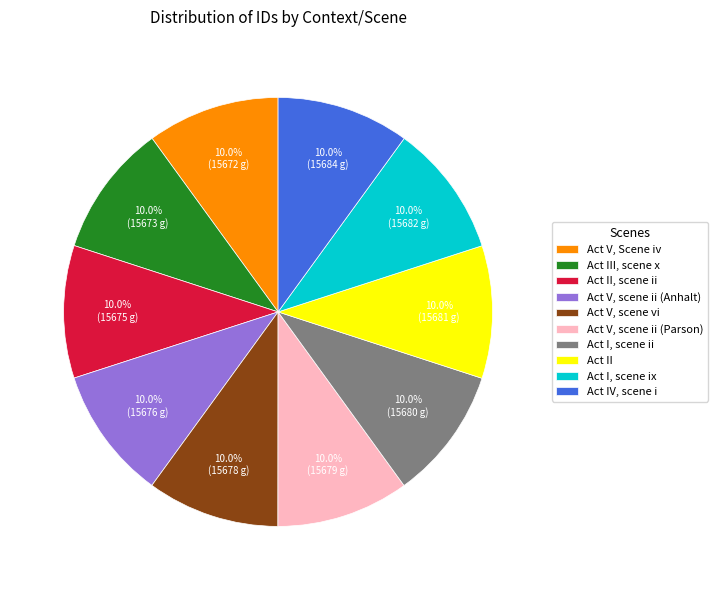

To the nearest percent, what is the average slice percentage?

10%